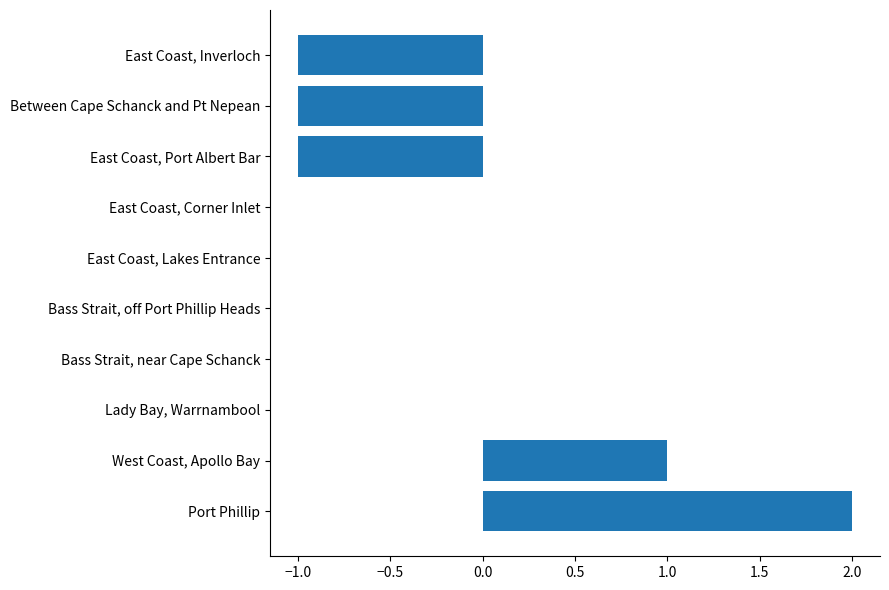

The chart shows a value of 2 at Bass Strait, off Port Phillip Heads. True or false?

False